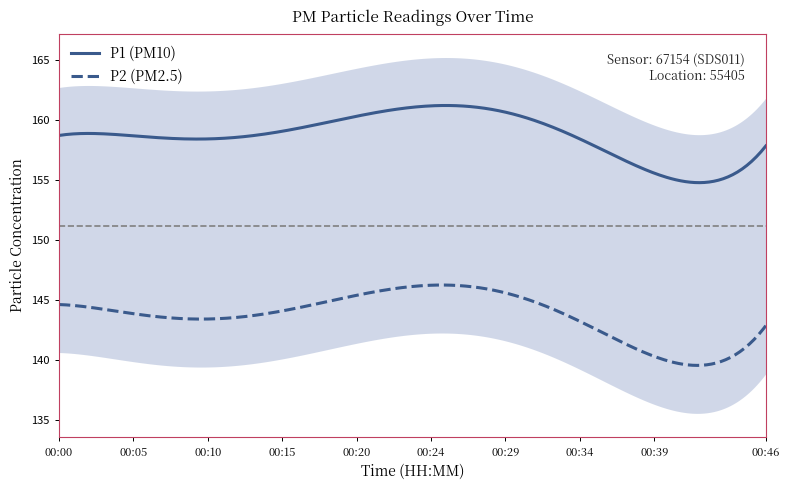

The value of P2 at 00:22 is 79.4. True or false?

False